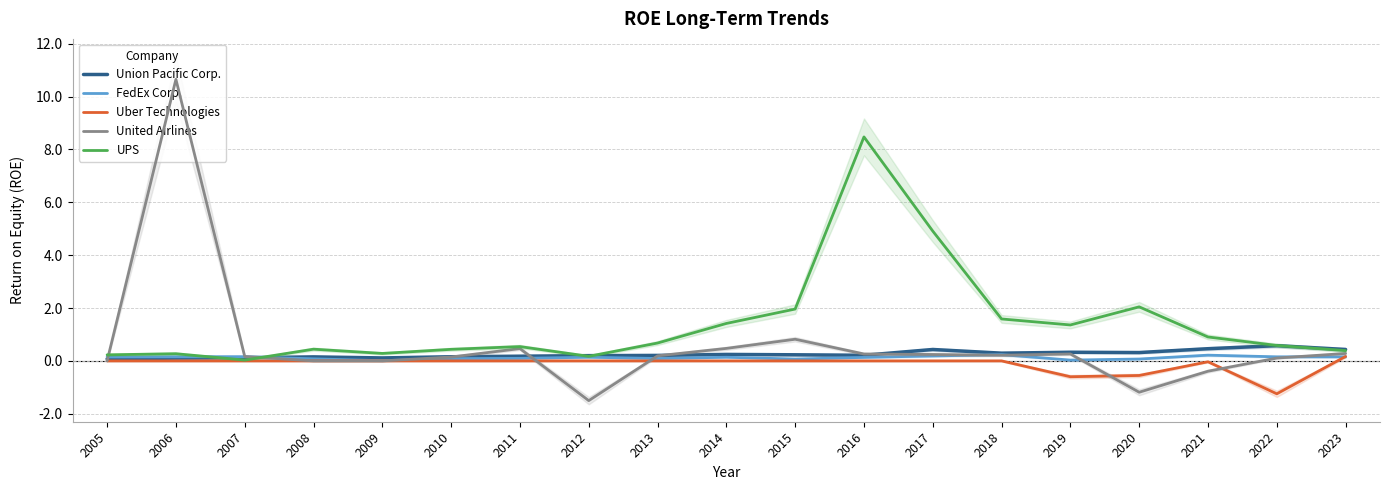

Rank the series at 2015 from lowest to highest value.

Uber Technologies, FedEx Corp., Union Pacific Corp., United Airlines, UPS